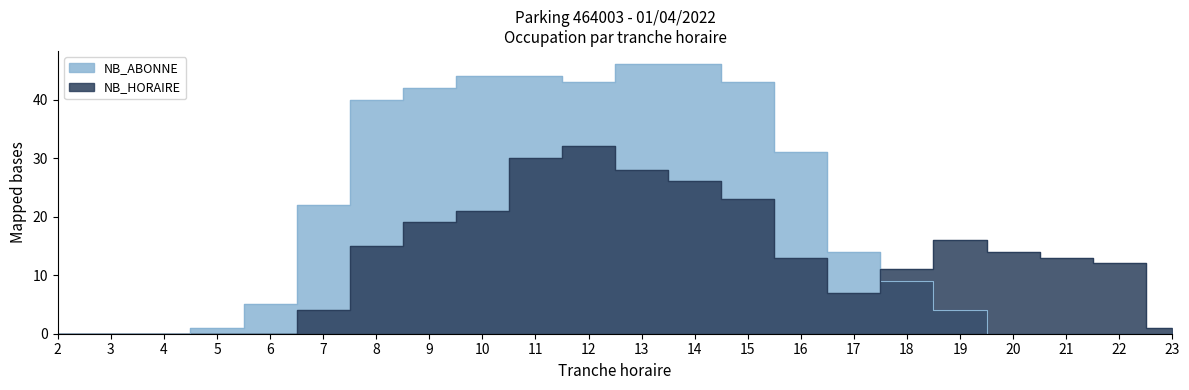

Reading right to left, transcribe all the data shown in this chart.

NB_HORAIRE: 23=1	22=12	21=13	20=14	19=16	18=11	17=7	16=13	15=23	14=26	13=28	12=32	11=30	10=21	9=19	8=15	7=4	6=0	5=0	4=0	3=0	2=0
NB_ABONNE: 23=0	22=0	21=0	20=0	19=4	18=9	17=14	16=31	15=43	14=46	13=46	12=43	11=44	10=44	9=42	8=40	7=22	6=5	5=1	4=0	3=0	2=0